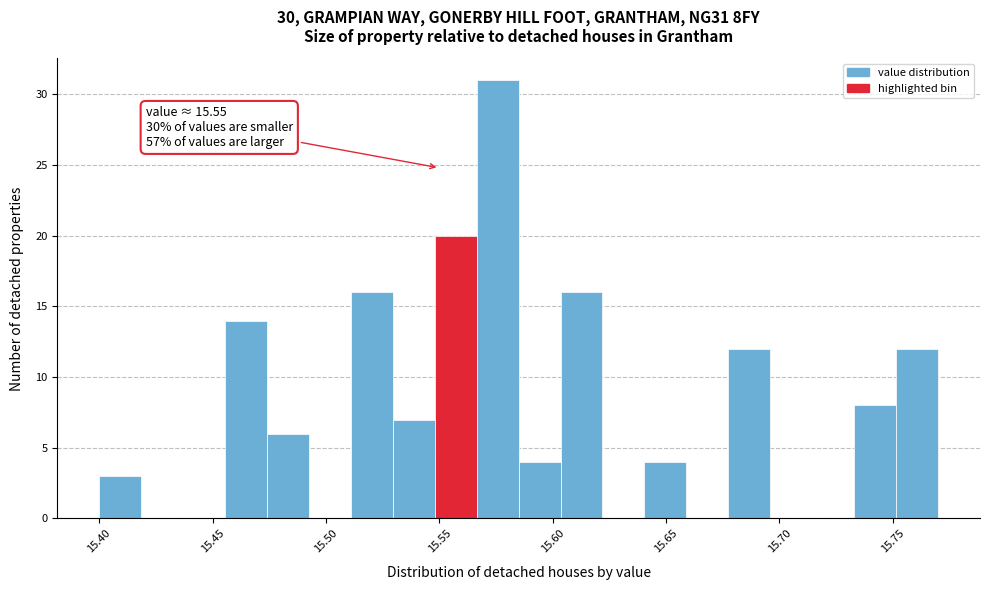

Around what value on the x-axis is the tallest bar? Give the approximate position of its centre, as read against the axis.

15.575